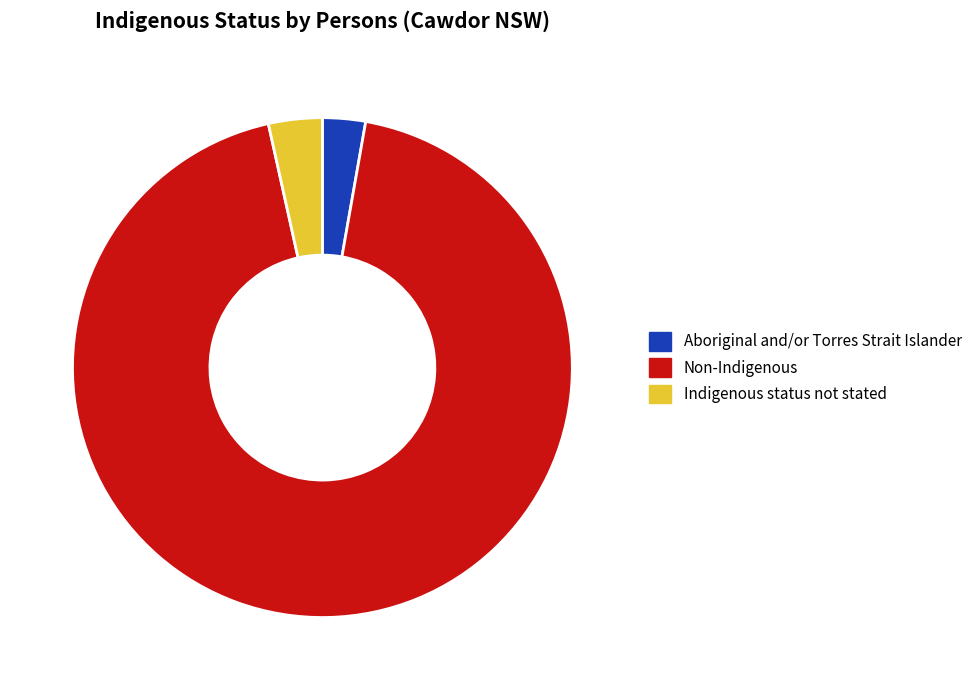

True or false: Indigenous status not stated accounts for 15% of the total.

False